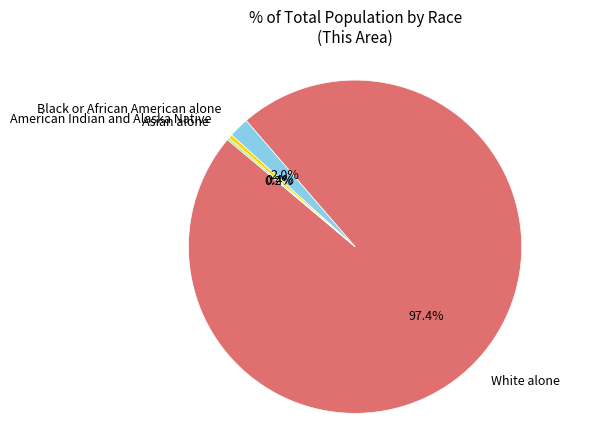

The American Indian and Alaska Native slice represents 0% of the pie. True or false?

True